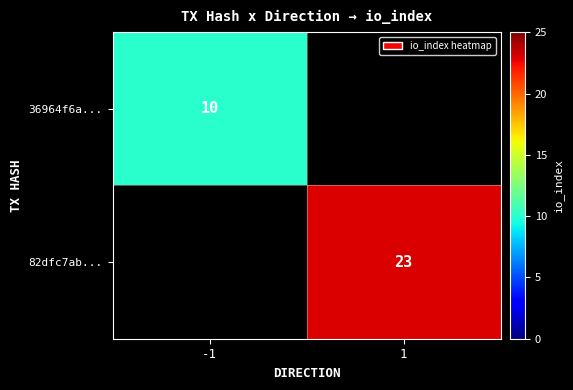

Is it true that 82dfc7ab... equals 23 at 1?

True